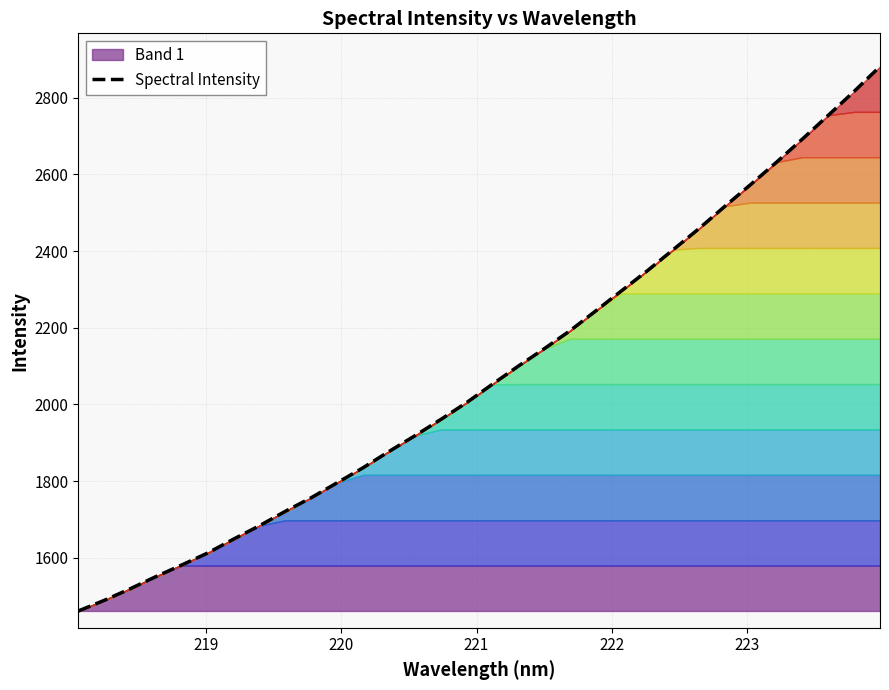

What is the lowest value of the Spectral Intensity series?

1461.3